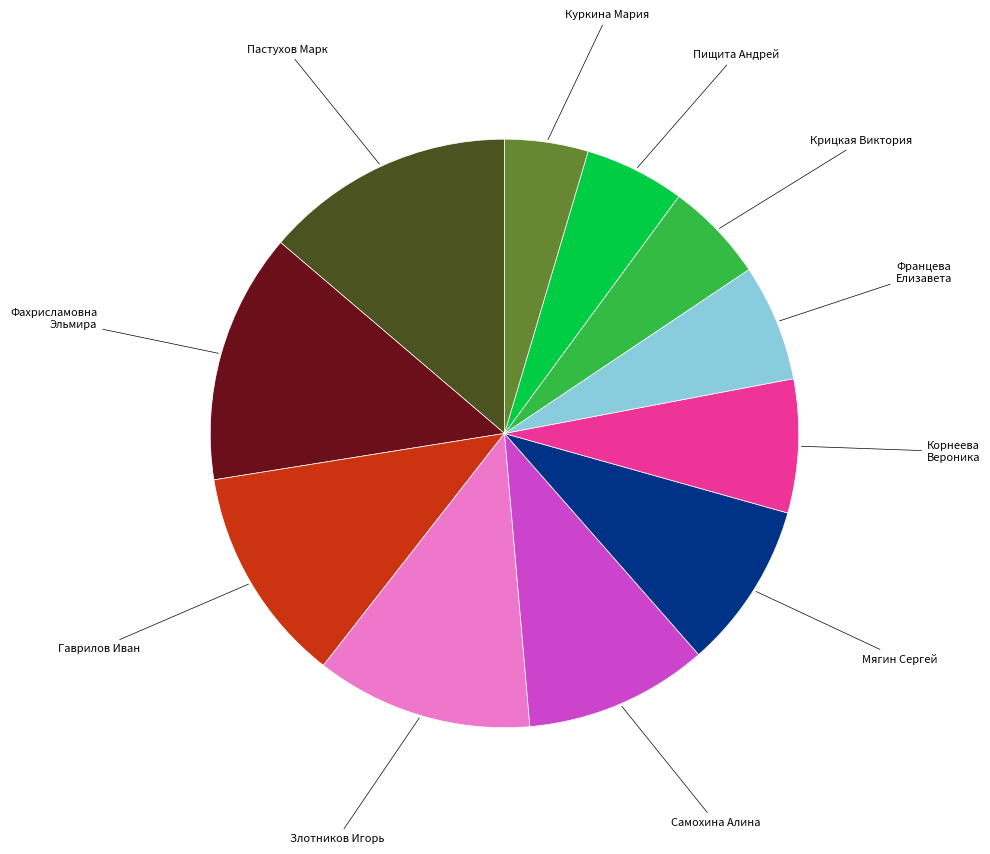

Is there a majority slice in this chart?

No